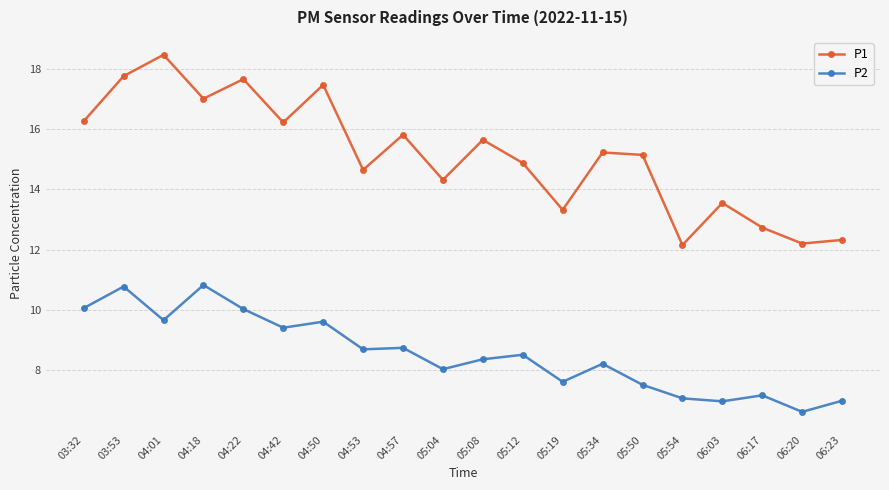

What is the average value of the P1 series?

15.1